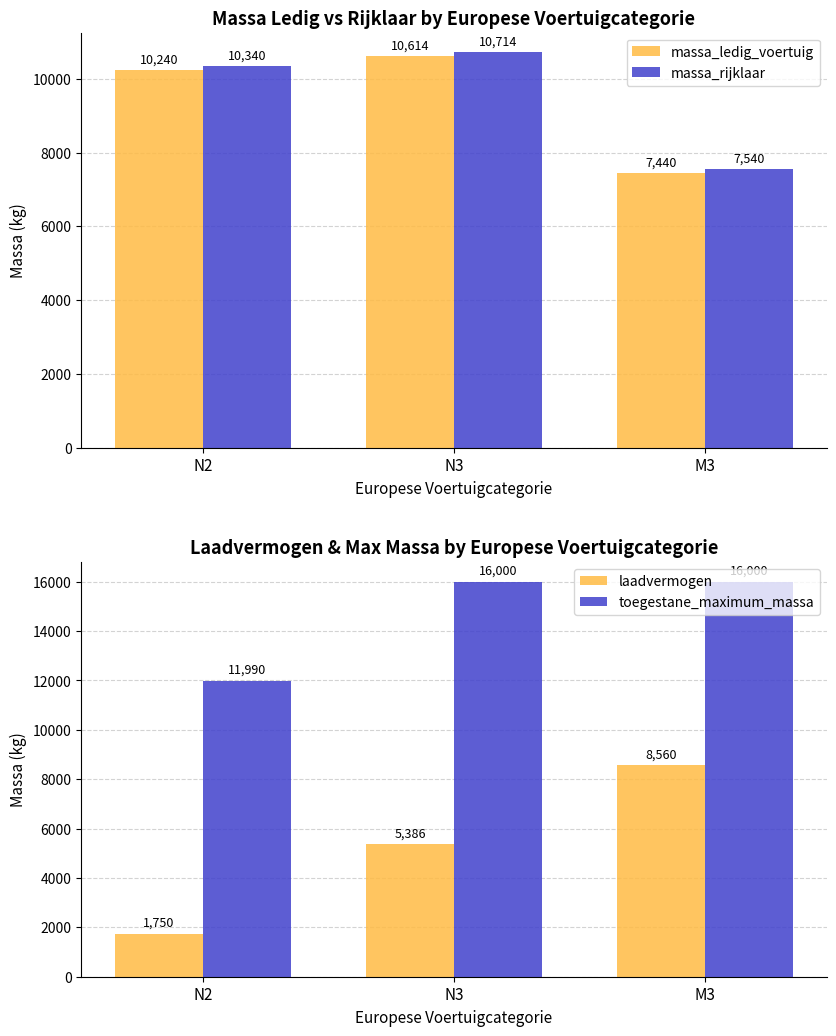

What is the label of the 3rd bar from the right?

N2